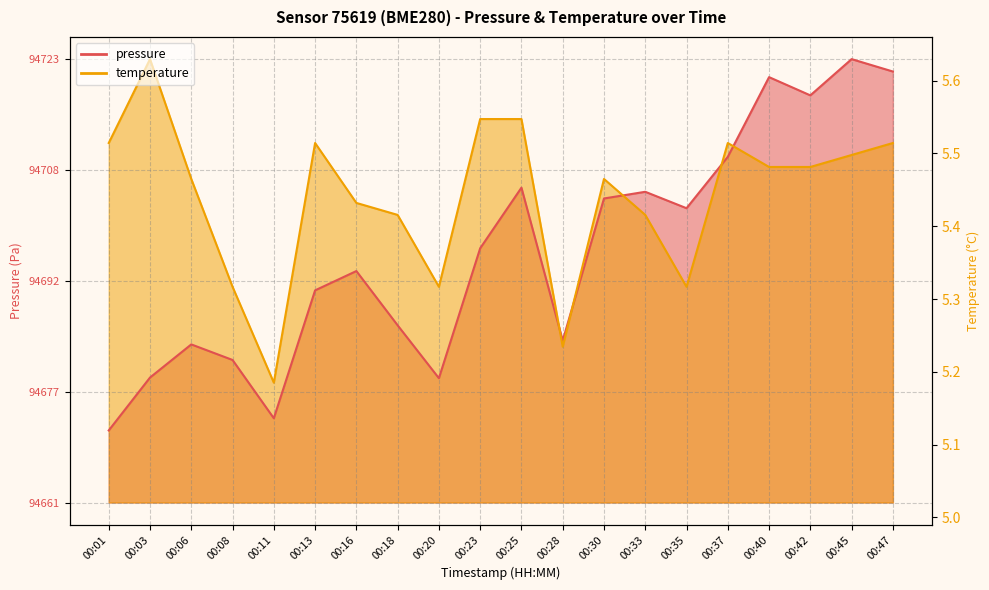

What are all the series names shown in the legend?

pressure, temperature